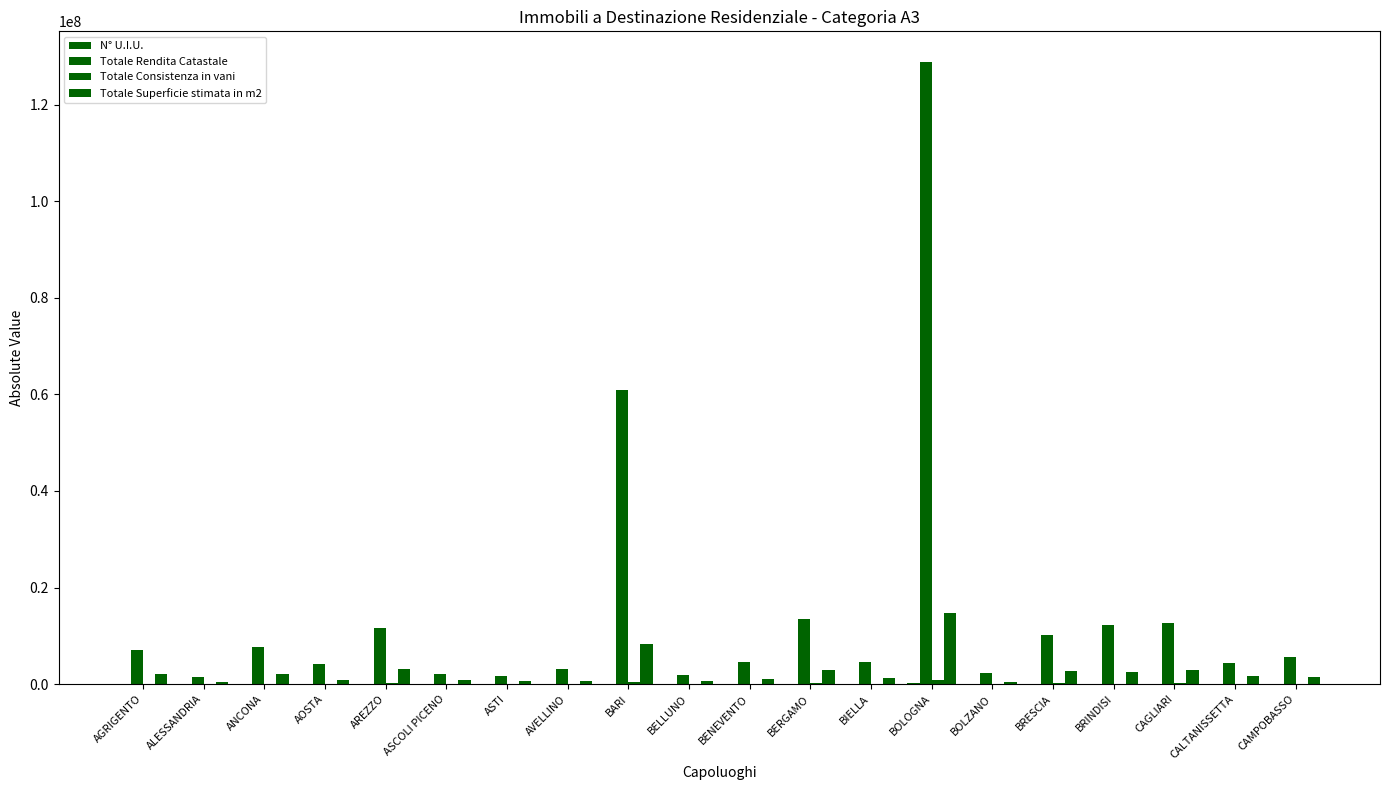

Are the bars horizontal?

No